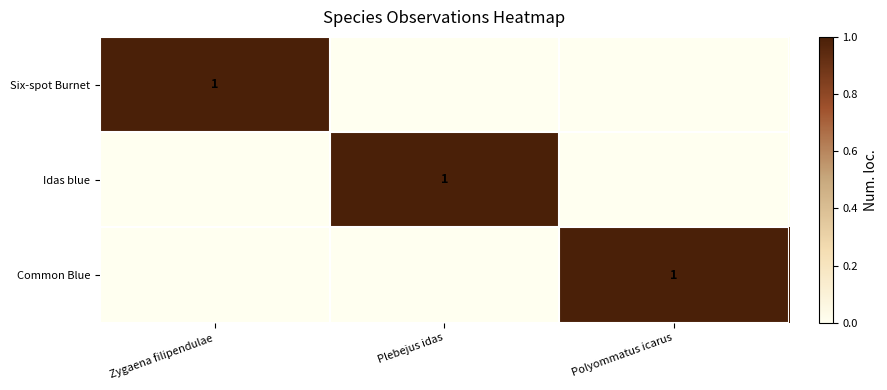

The Idas blue series shows 0 at Plebejus idas. True or false?

False